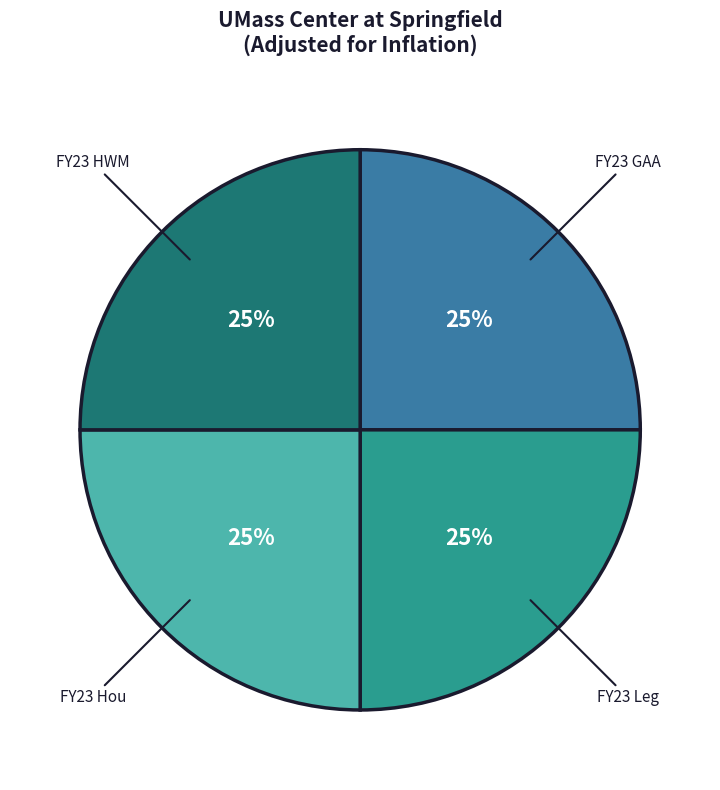

To the nearest percent, what is the combined percentage of FY23 Leg and FY23 GAA?

50%